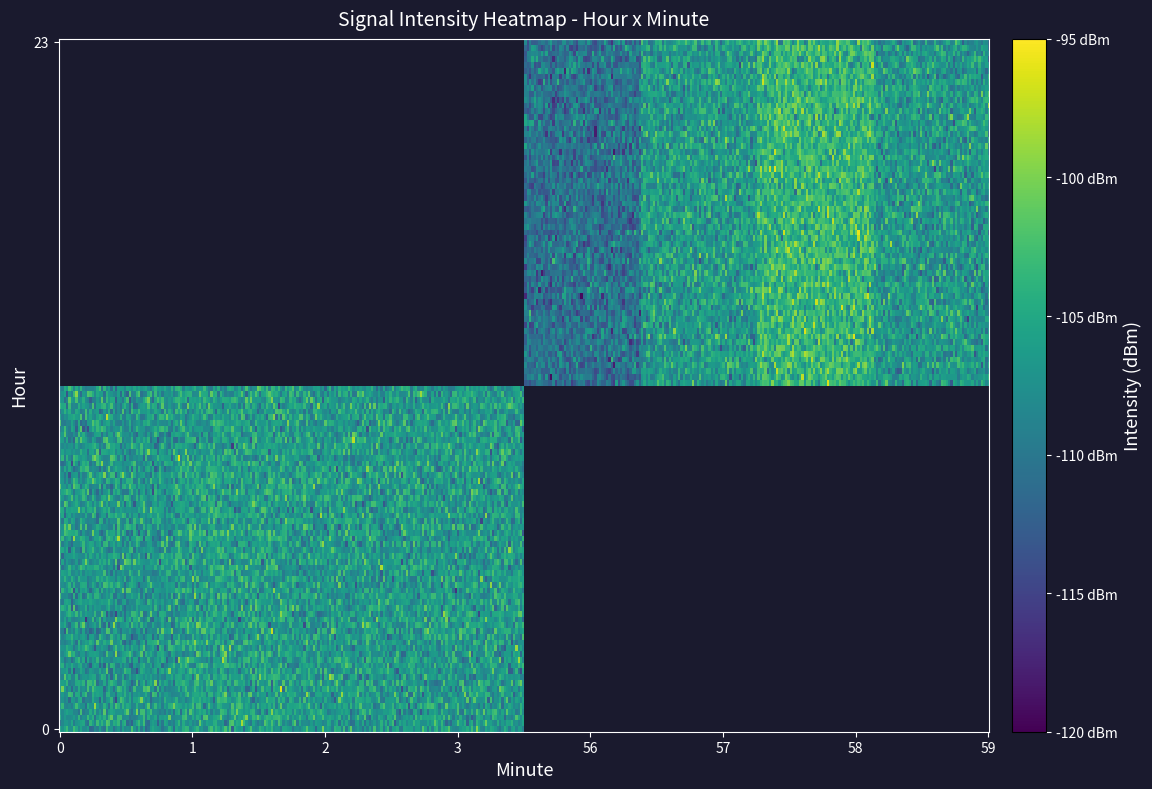

What is the average value of the 16 series?

-107.9